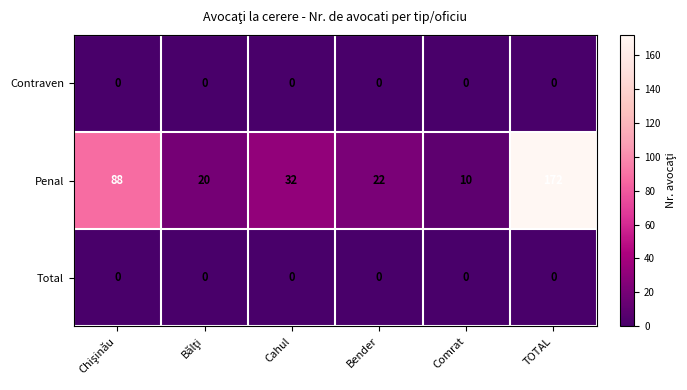

What is the maximum value shown in the chart?

172